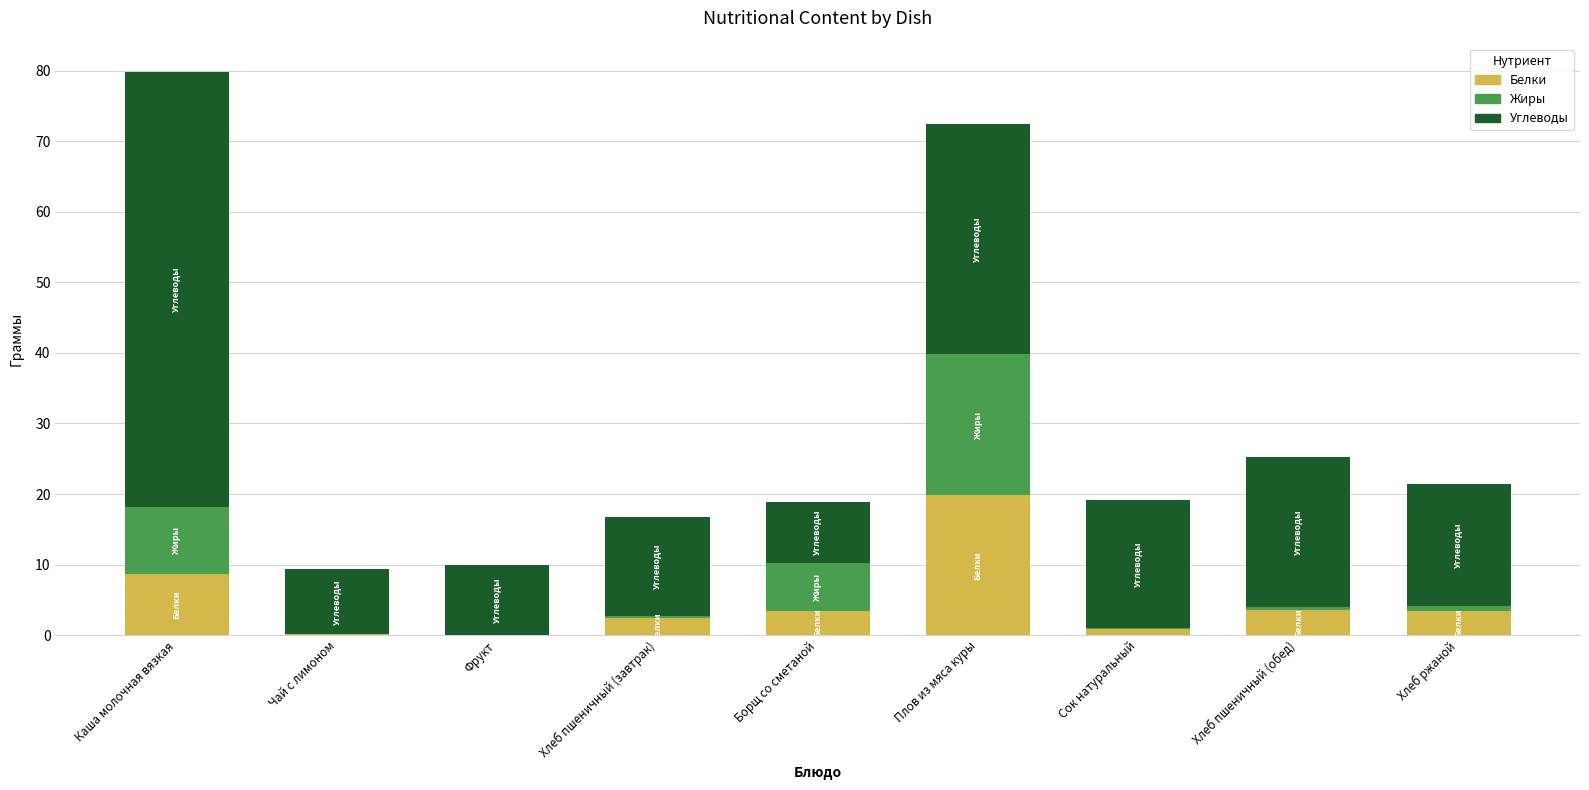

The value of Белки at Сок натуральный is 0.9. True or false?

True